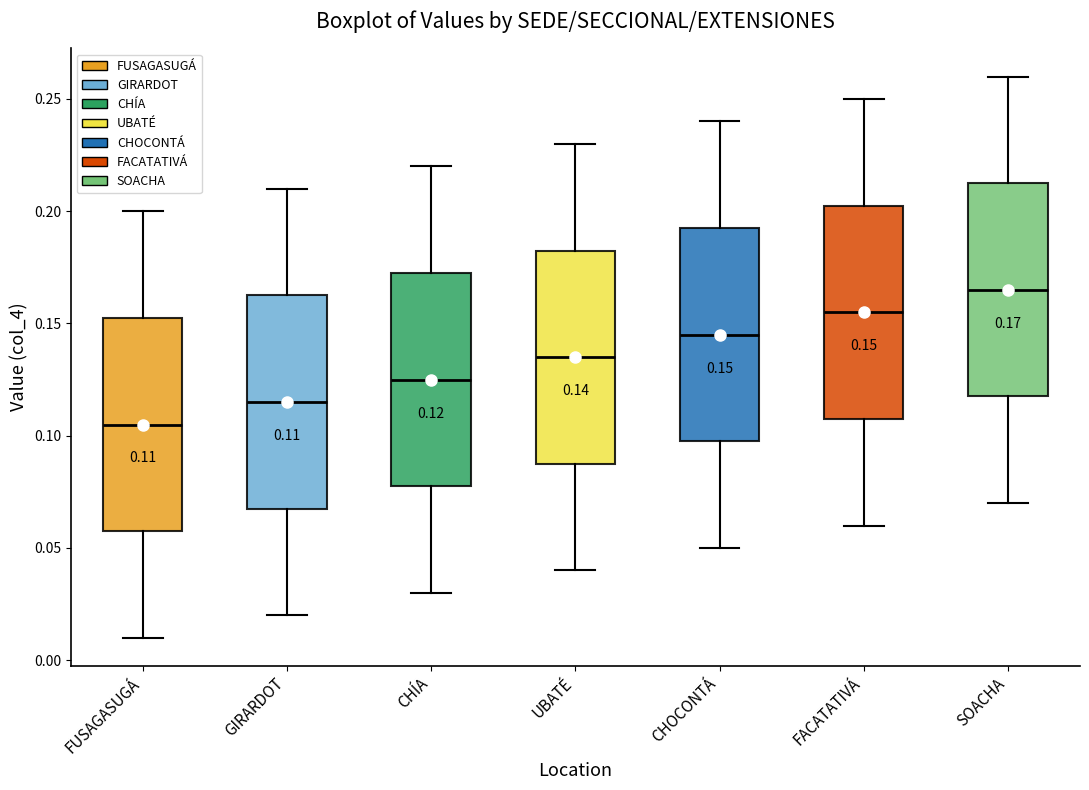

Which box's median line is the highest?

SOACHA